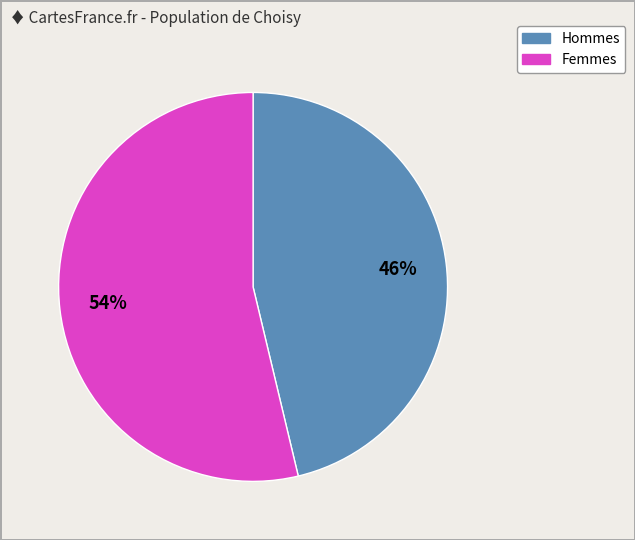

To the nearest percent, what is the average slice percentage?

50%